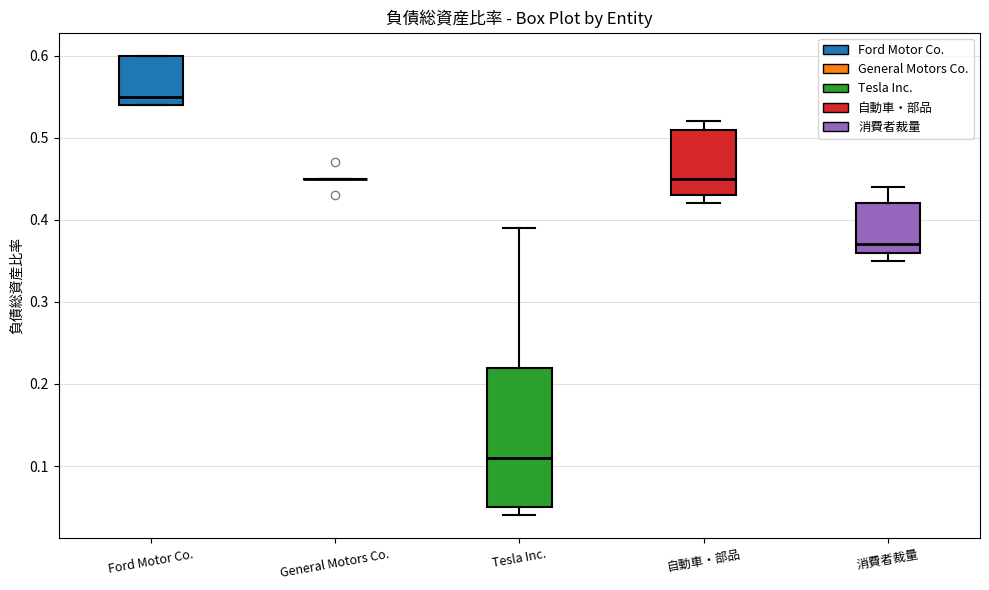

Reading left to right, read every box against the y-axis: the position of its median line, the range the box covers, and the ends of its whiskers. The values are not printed on the chart, so give them approximately, as read against the axis.

Ford Motor Co.: median 0.55, box 0.54 to 0.60, whiskers 0.54 to 0.60
General Motors Co.: box collapsed to a line at 0.45, whiskers 0.45 to 0.45
Tesla Inc.: median 0.11, box 0.05 to 0.22, whiskers 0.04 to 0.39
自動車・部品: median 0.45, box 0.43 to 0.51, whiskers 0.42 to 0.52
消費者裁量: median 0.37, box 0.36 to 0.42, whiskers 0.35 to 0.44